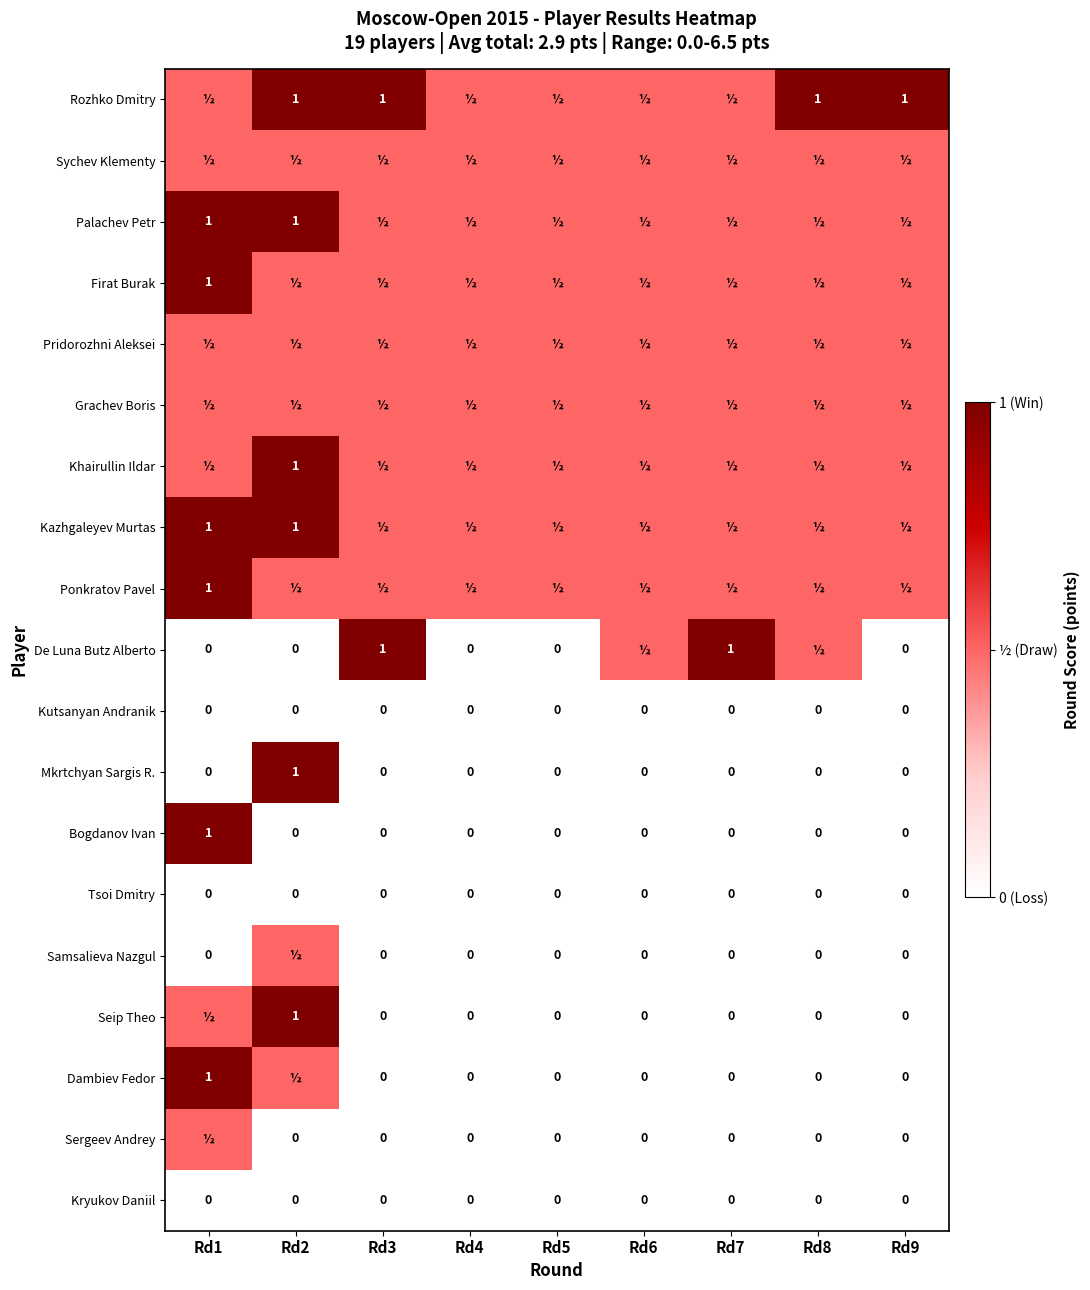

What is the difference between the maximum and minimum values in the Mkrtchyan Sargis R. series?

1.0